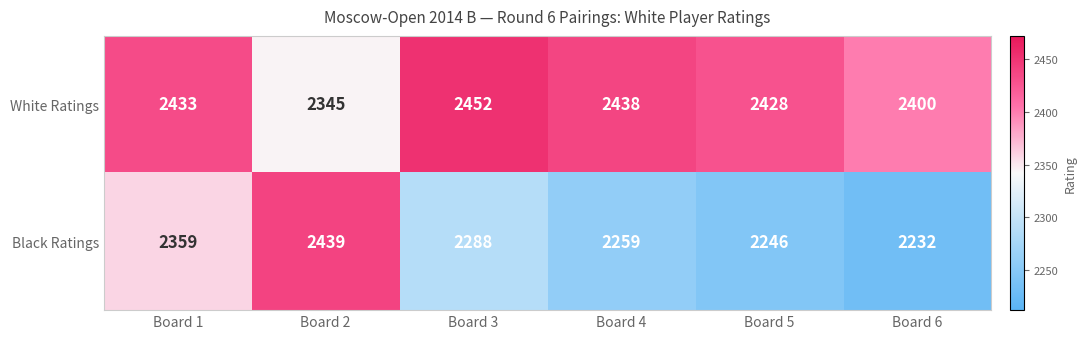

The White Ratings series shows 2452 at Board 3. True or false?

True